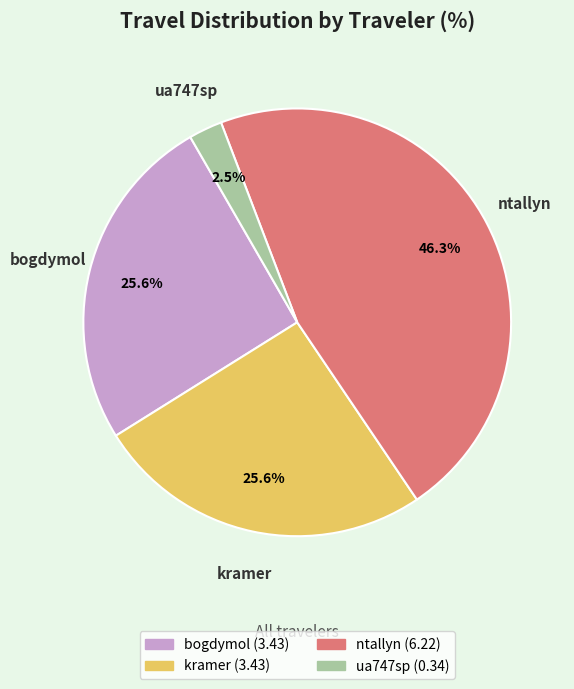

What is the ratio of the value at ntallyn to the value at kramer?

1.8